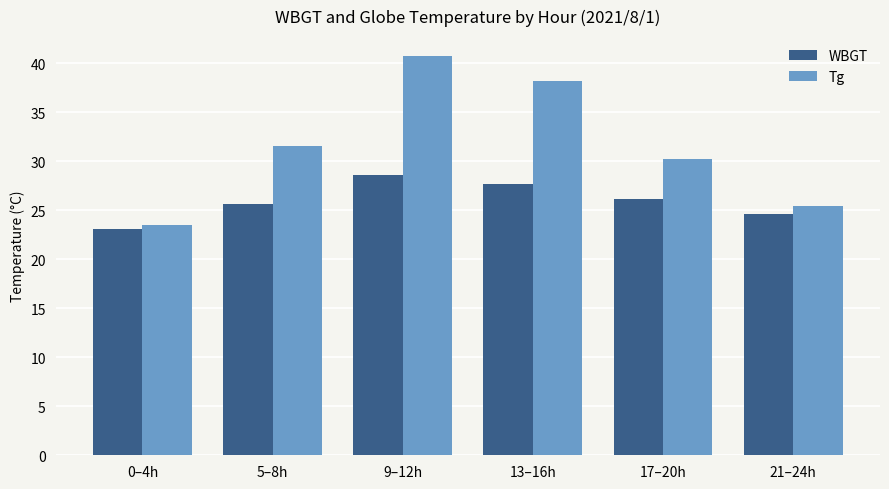

At which label does Tg reach its peak?

9–12h